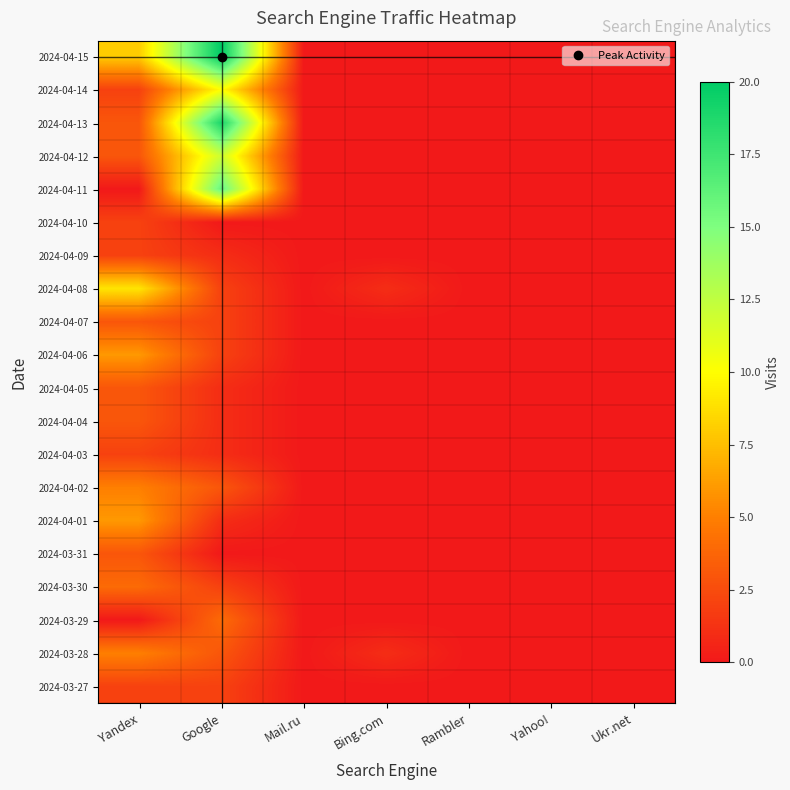

Reading left to right, transcribe all the data shown in this chart.

2024-04-15: Yandex=8	Google=20	Mail.ru=0	Bing.com=0	Rambler=0	Yahoo!=0	Ukr.net=0
2024-04-14: Yandex=2	Google=10	Mail.ru=0	Bing.com=0	Rambler=0	Yahoo!=0	Ukr.net=0
2024-04-13: Yandex=3	Google=19	Mail.ru=0	Bing.com=0	Rambler=0	Yahoo!=0	Ukr.net=0
2024-04-12: Yandex=3	Google=12	Mail.ru=0	Bing.com=0	Rambler=0	Yahoo!=0	Ukr.net=0
2024-04-11: Yandex=0	Google=16	Mail.ru=0	Bing.com=0	Rambler=0	Yahoo!=0	Ukr.net=0
2024-04-10: Yandex=2	Google=0	Mail.ru=0	Bing.com=0	Rambler=0	Yahoo!=0	Ukr.net=0
2024-04-09: Yandex=2	Google=1	Mail.ru=0	Bing.com=0	Rambler=0	Yahoo!=0	Ukr.net=0
2024-04-08: Yandex=9	Google=2	Mail.ru=0	Bing.com=1	Rambler=0	Yahoo!=0	Ukr.net=0
2024-04-07: Yandex=3	Google=2	Mail.ru=0	Bing.com=0	Rambler=0	Yahoo!=0	Ukr.net=0
2024-04-06: Yandex=6	Google=2	Mail.ru=0	Bing.com=0	Rambler=0	Yahoo!=0	Ukr.net=0
2024-04-05: Yandex=3	Google=1	Mail.ru=0	Bing.com=0	Rambler=0	Yahoo!=0	Ukr.net=0
2024-04-04: Yandex=3	Google=1	Mail.ru=0	Bing.com=0	Rambler=0	Yahoo!=0	Ukr.net=0
2024-04-03: Yandex=2	Google=1	Mail.ru=0	Bing.com=0	Rambler=0	Yahoo!=0	Ukr.net=0
2024-04-02: Yandex=5	Google=3	Mail.ru=0	Bing.com=0	Rambler=0	Yahoo!=0	Ukr.net=0
2024-04-01: Yandex=6	Google=1	Mail.ru=0	Bing.com=0	Rambler=0	Yahoo!=0	Ukr.net=0
2024-03-31: Yandex=3	Google=0	Mail.ru=0	Bing.com=0	Rambler=0	Yahoo!=0	Ukr.net=0
2024-03-30: Yandex=4	Google=2	Mail.ru=0	Bing.com=0	Rambler=0	Yahoo!=0	Ukr.net=0
2024-03-29: Yandex=0	Google=4	Mail.ru=0	Bing.com=0	Rambler=0	Yahoo!=0	Ukr.net=0
2024-03-28: Yandex=5	Google=3	Mail.ru=0	Bing.com=1	Rambler=0	Yahoo!=0	Ukr.net=0
2024-03-27: Yandex=2	Google=2	Mail.ru=0	Bing.com=0	Rambler=0	Yahoo!=0	Ukr.net=0